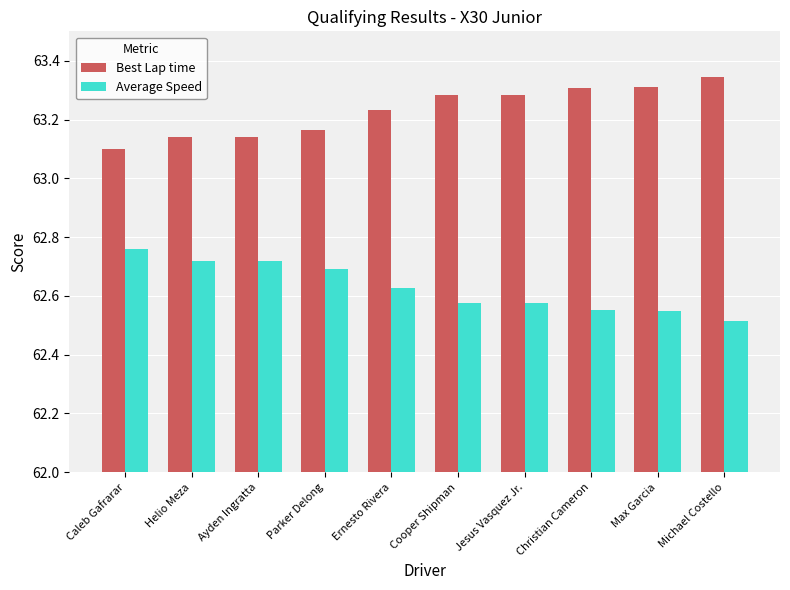

Which label corresponds to the smallest value in the chart?

Michael Costello